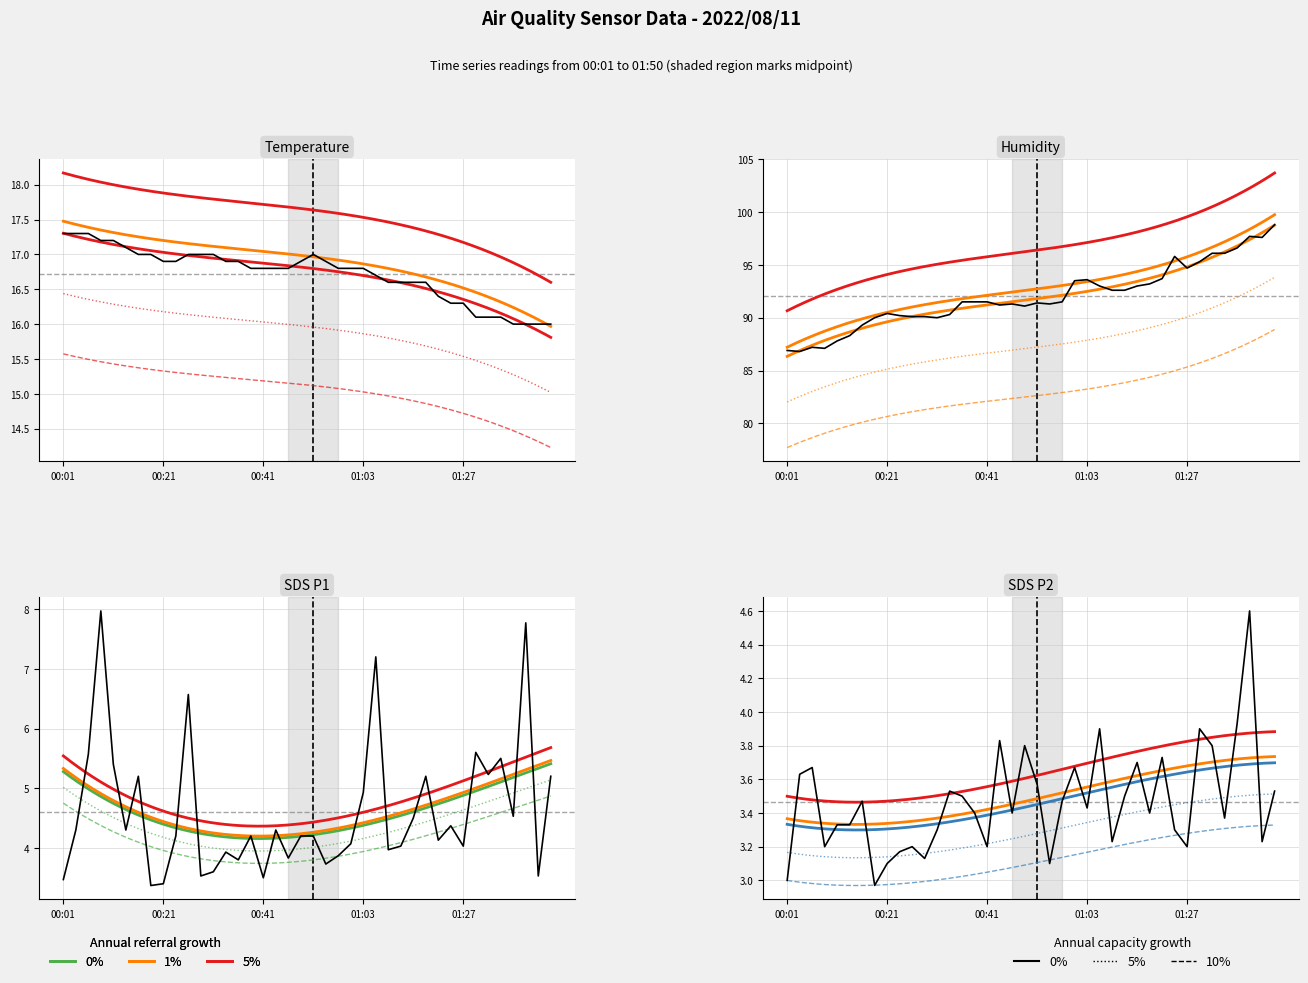

What is the value of the Temp point at the 20th from the left?

16.9